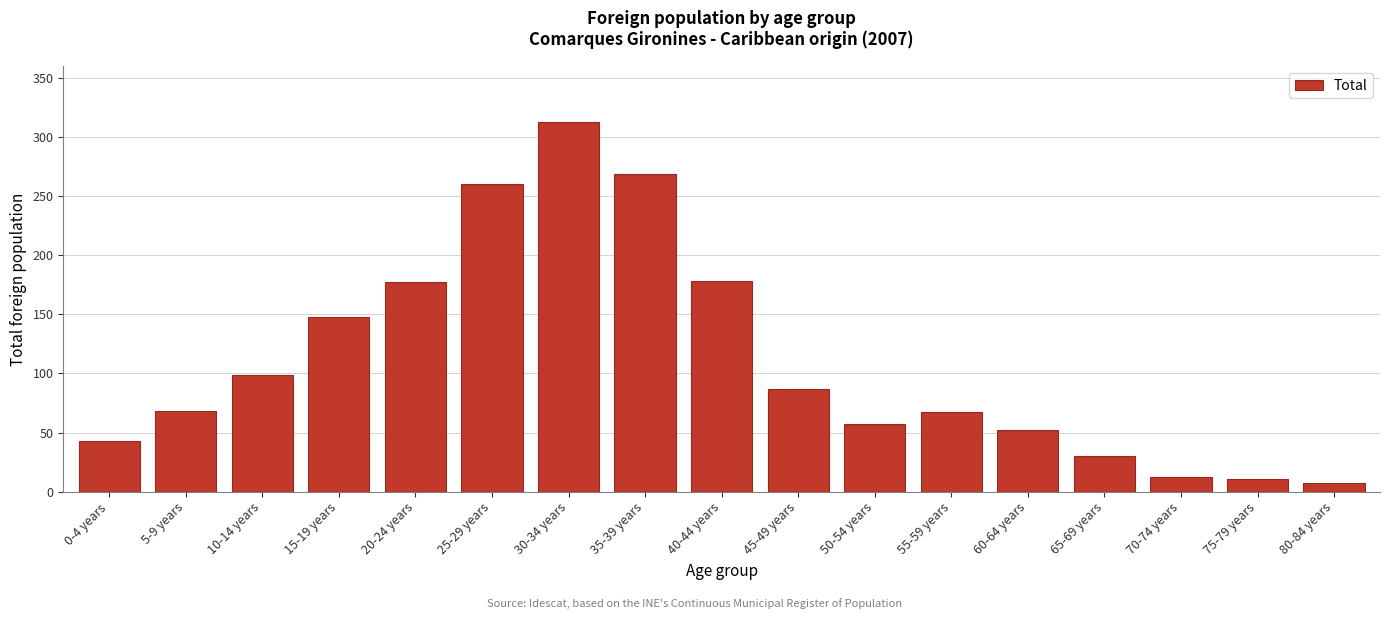

Approximately how many times larger is the value at 65-69 years compared to 50-54 years?

0.5